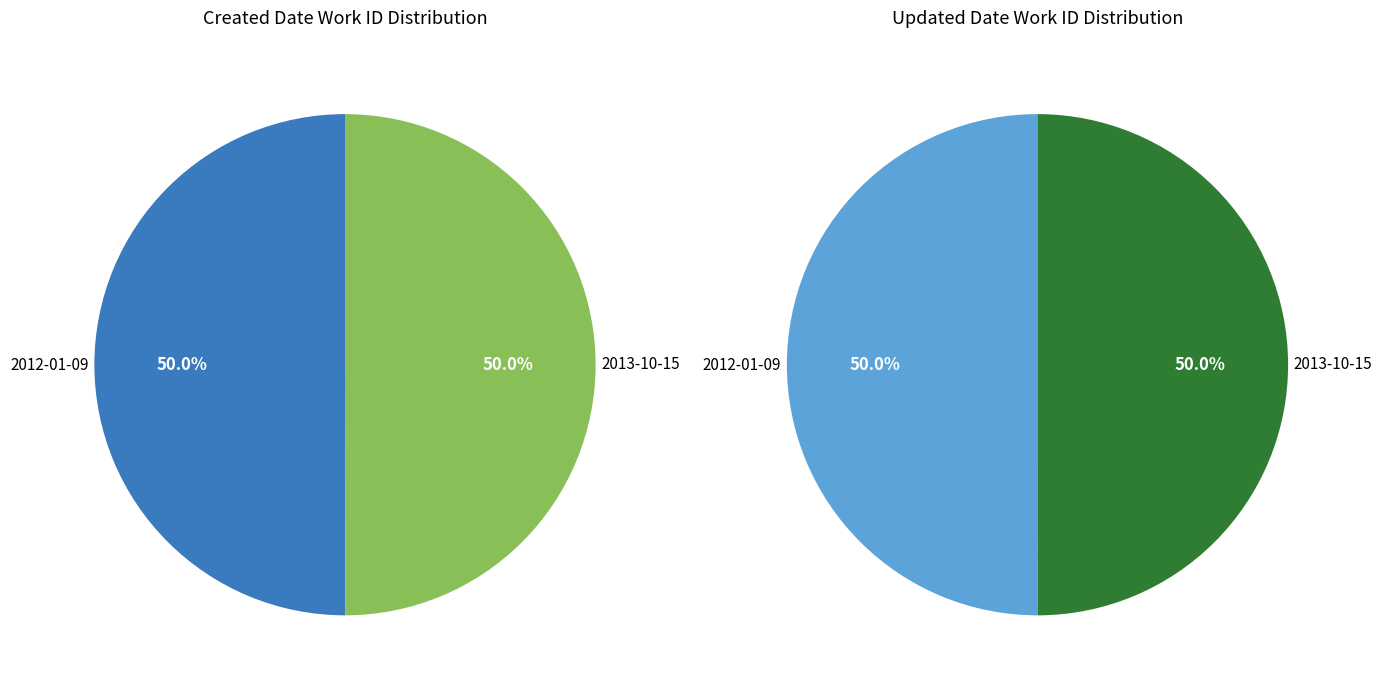

How many slices are in this pie chart?

2